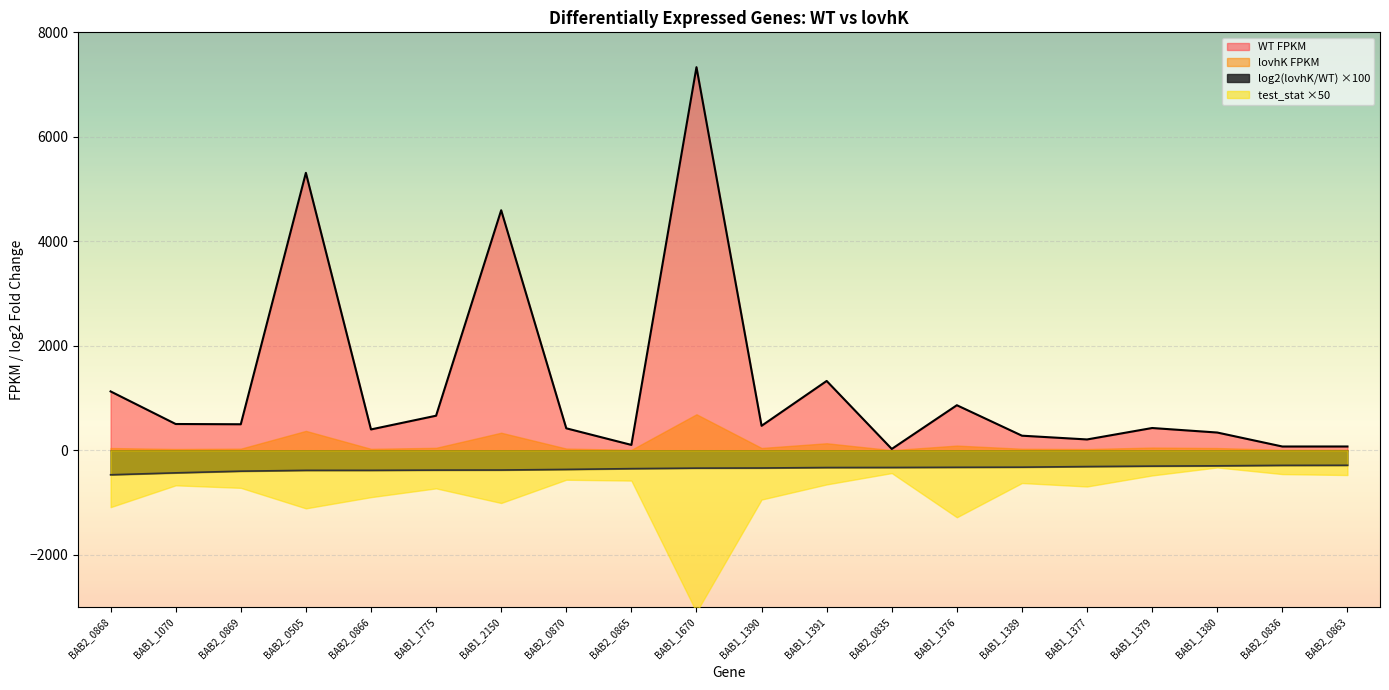

Does the chart display data point markers on the line(s)?

No